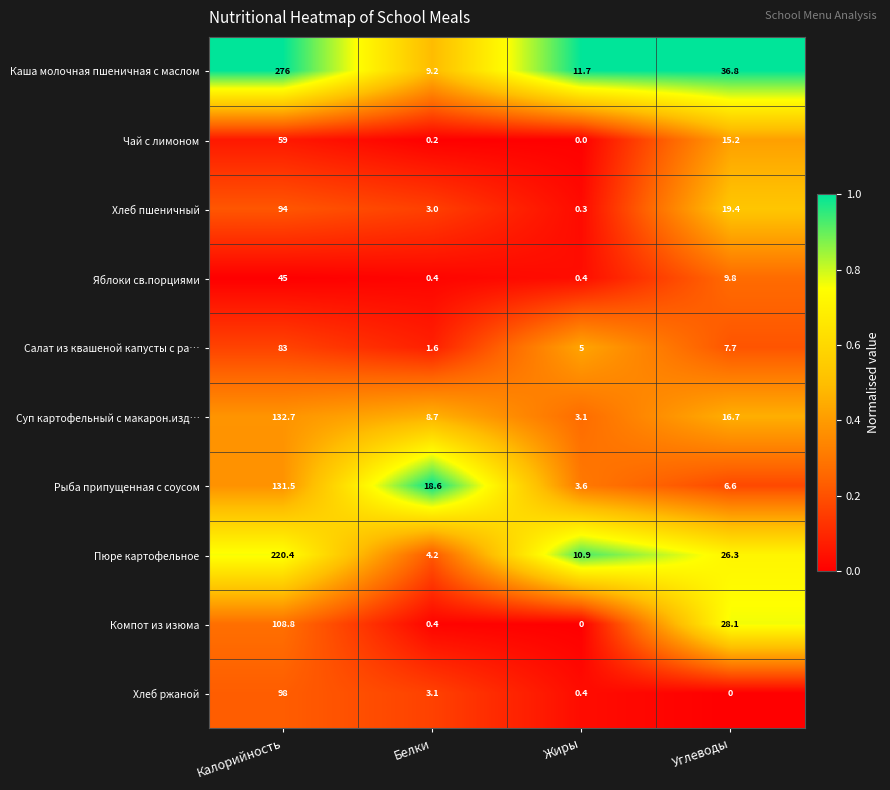

What is the average value of the Рыба припущенная с соусом series?

40.1